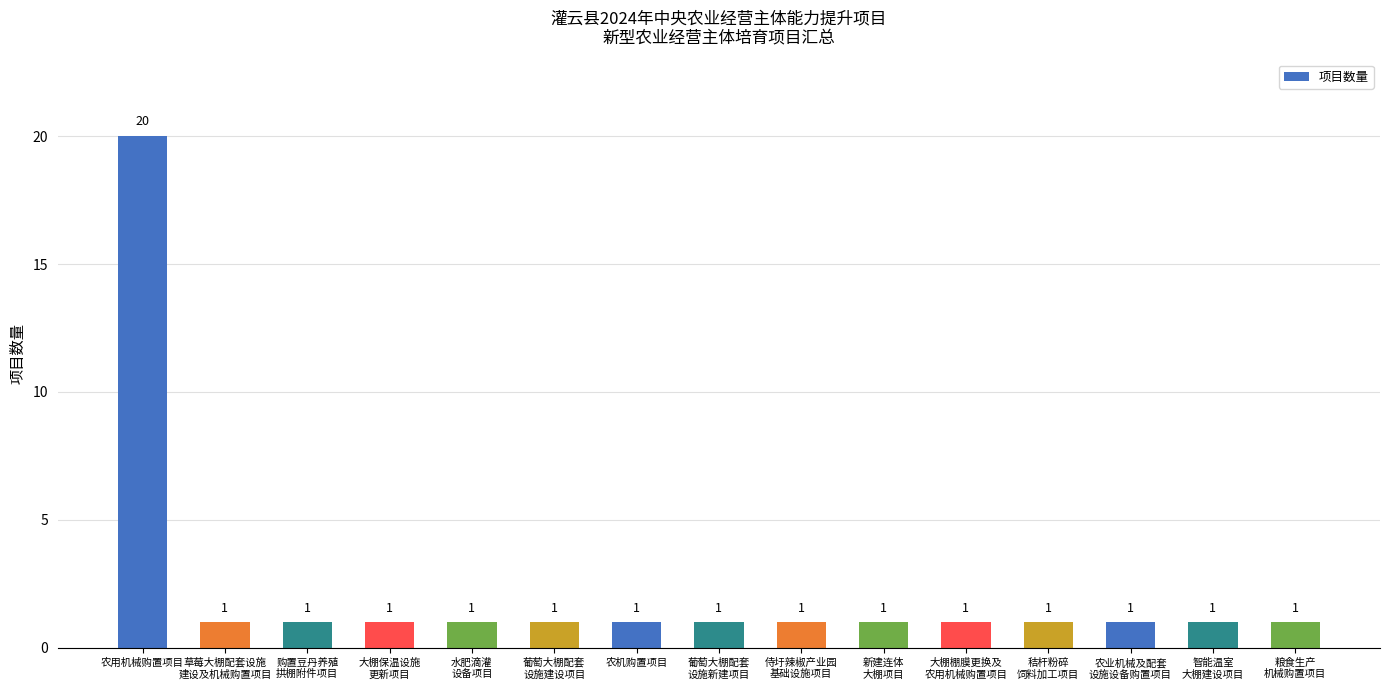

What is the label of the 15th bar from the right?

农用机械购置项目